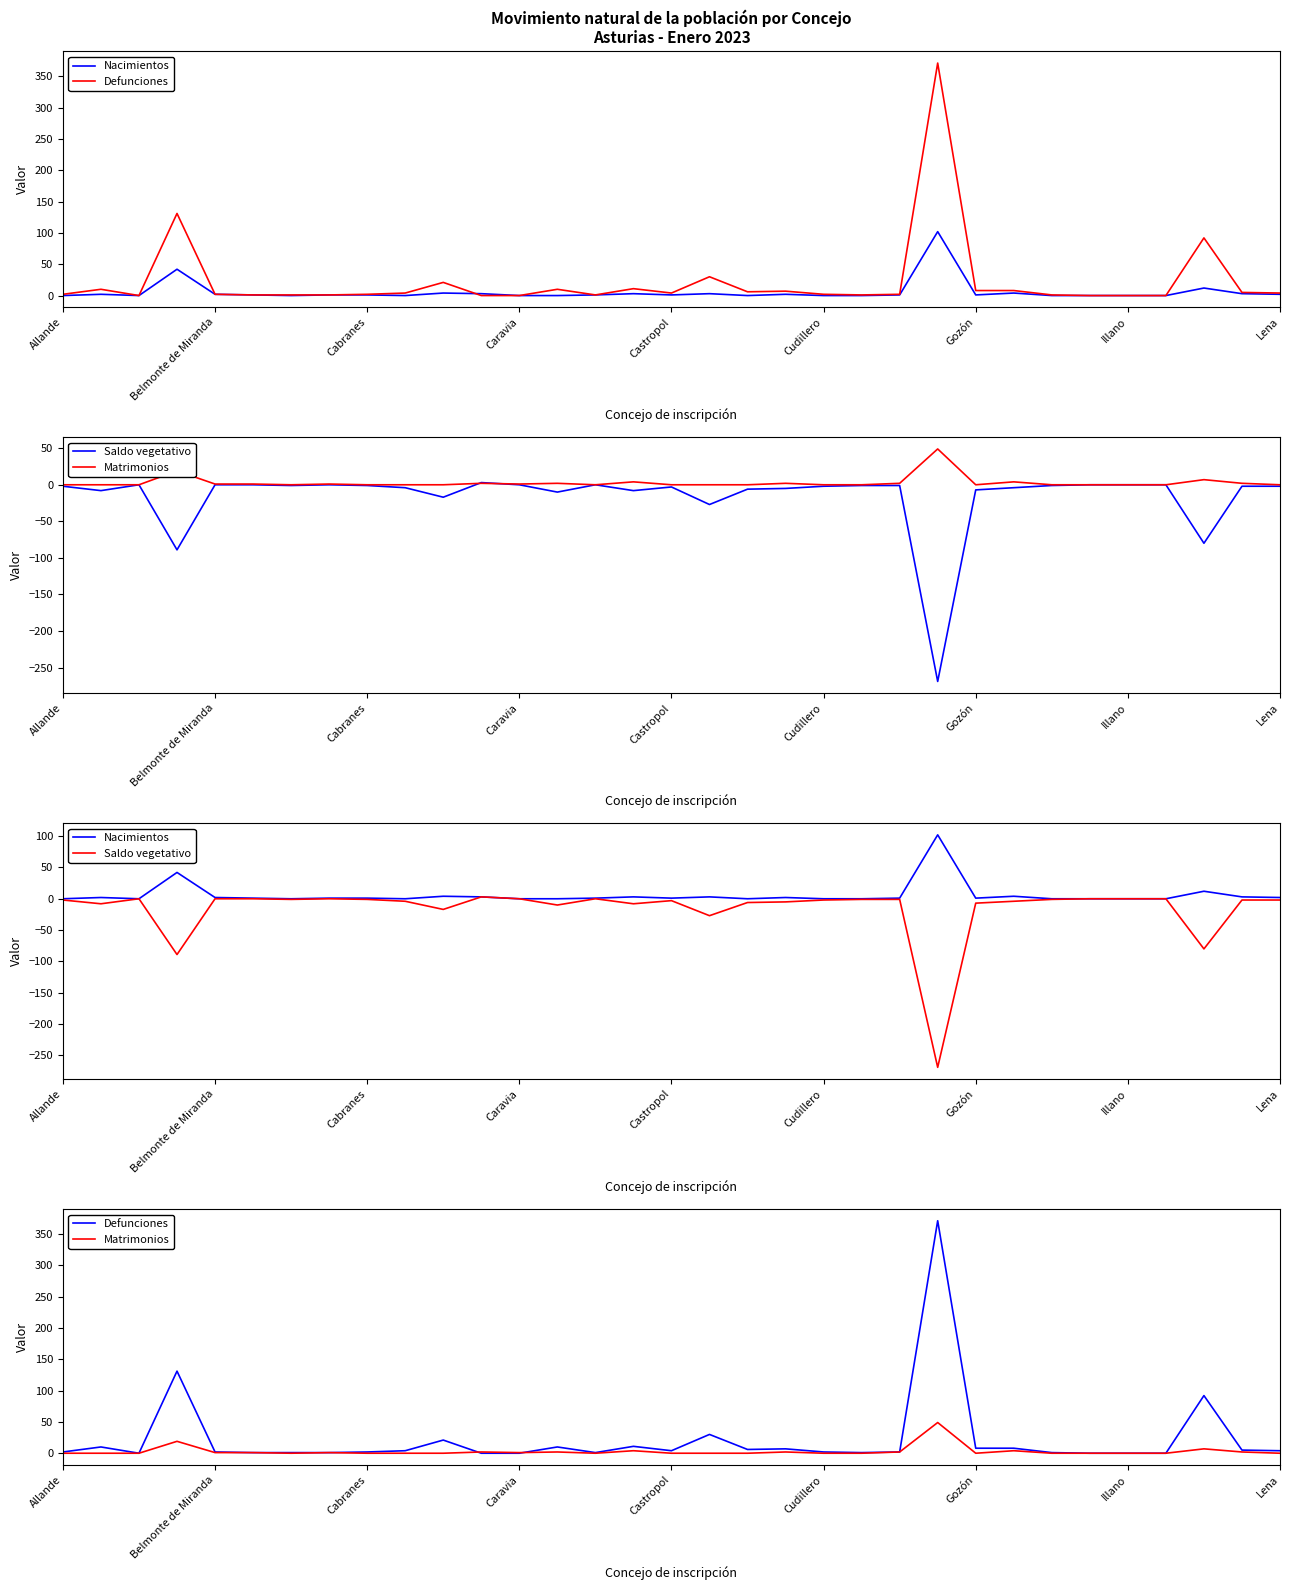

Which category has the lowest value in the Matrimonios series?

Allande